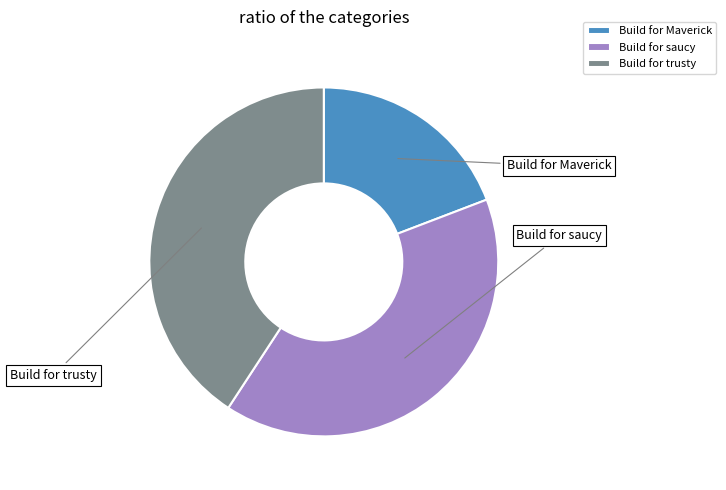

Does Build for trusty account for over 50% of the chart?

No